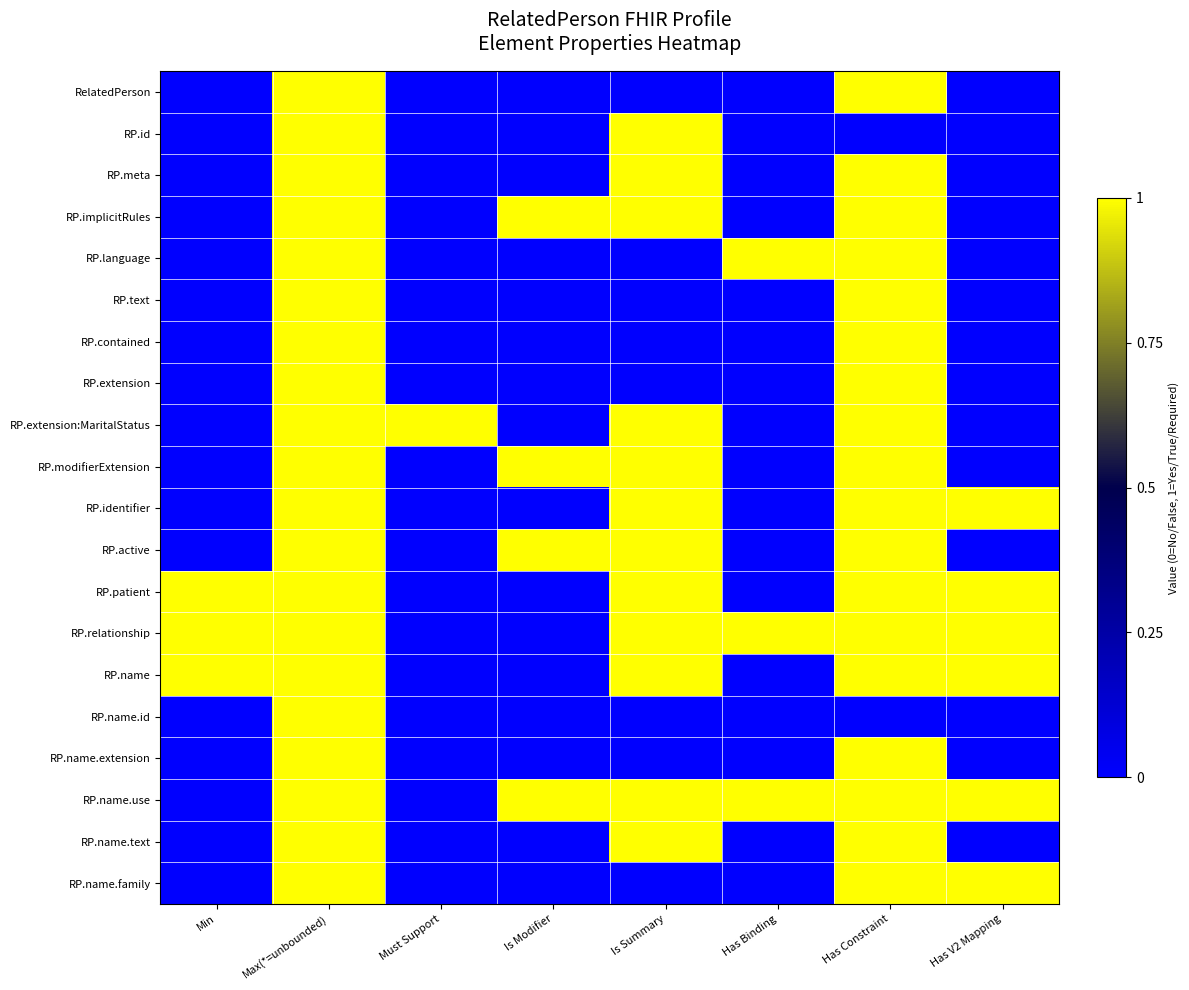

What is the difference between the highest and lowest values at Has Binding?

1